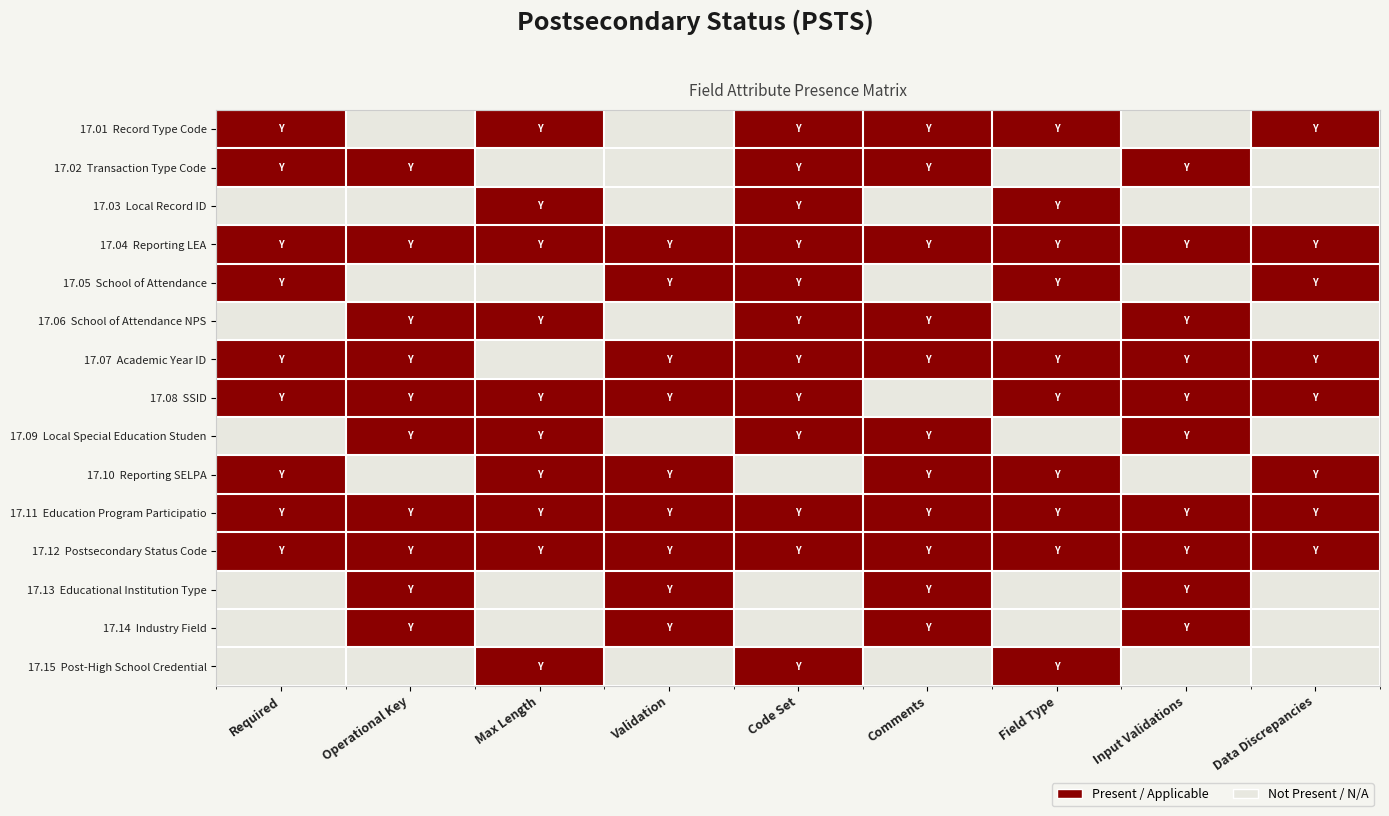

What is the maximum value shown in the chart?

1